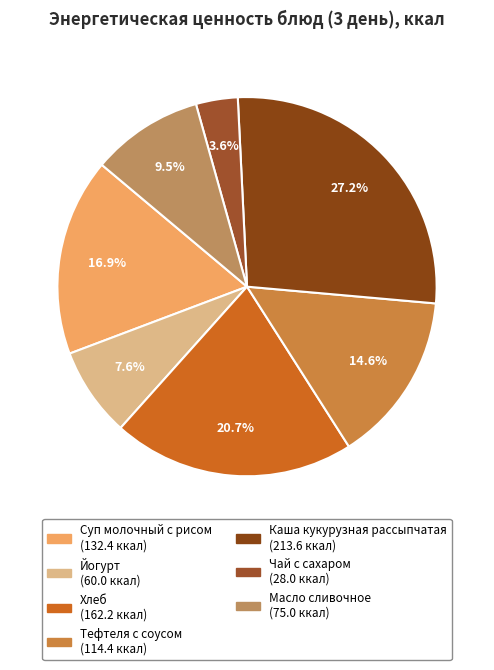

Is it true that Тефтеля с соусом is 15% of the pie?

True